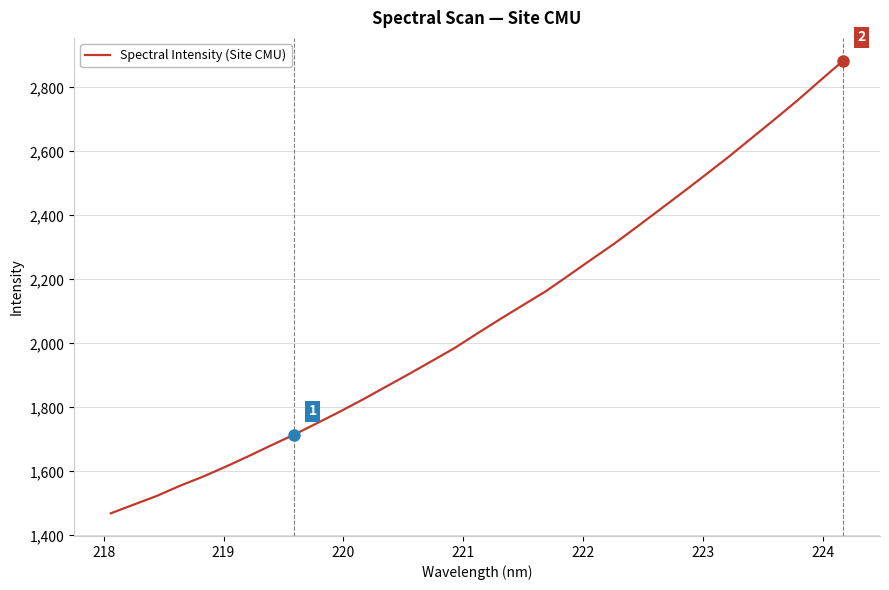

What is the greatest value displayed?

2884.1